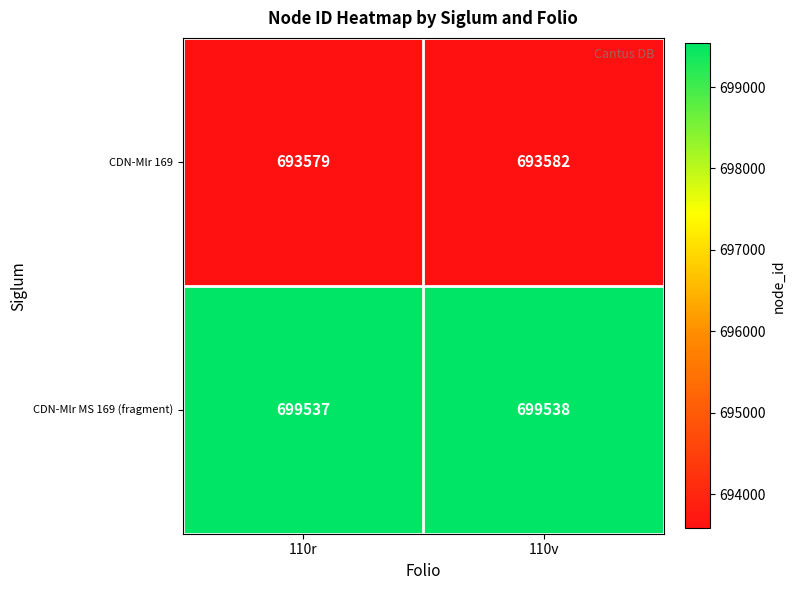

At how many categories does at least one series exceed 694666?

2